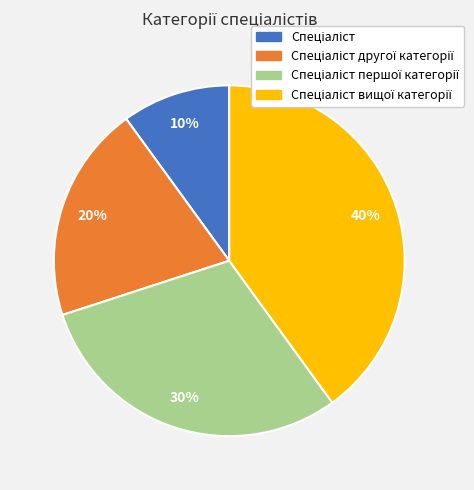

Does any single category account for the majority?

No